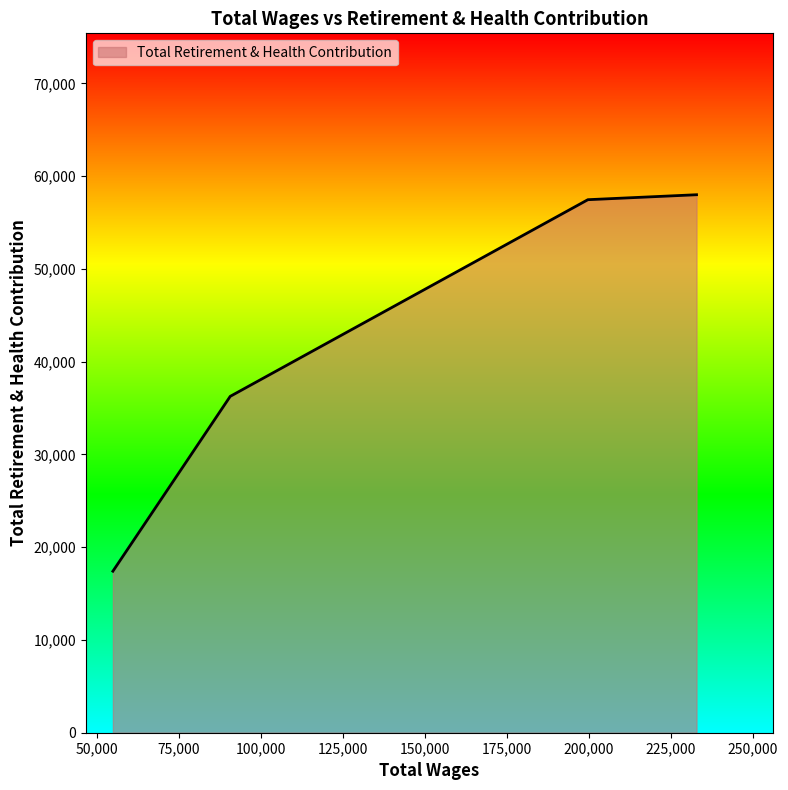

What is the smallest value displayed?

17410.0